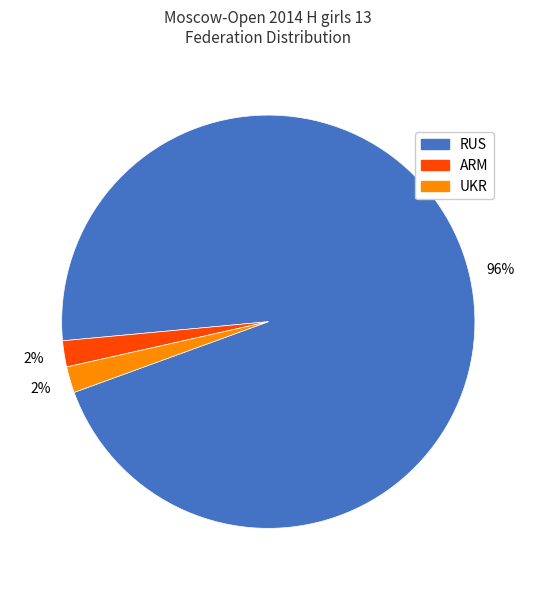

Is it true that ARM is 16% of the pie?

False